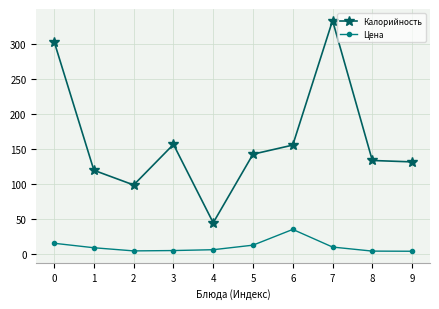

What is the total value across all series at 5?

154.0